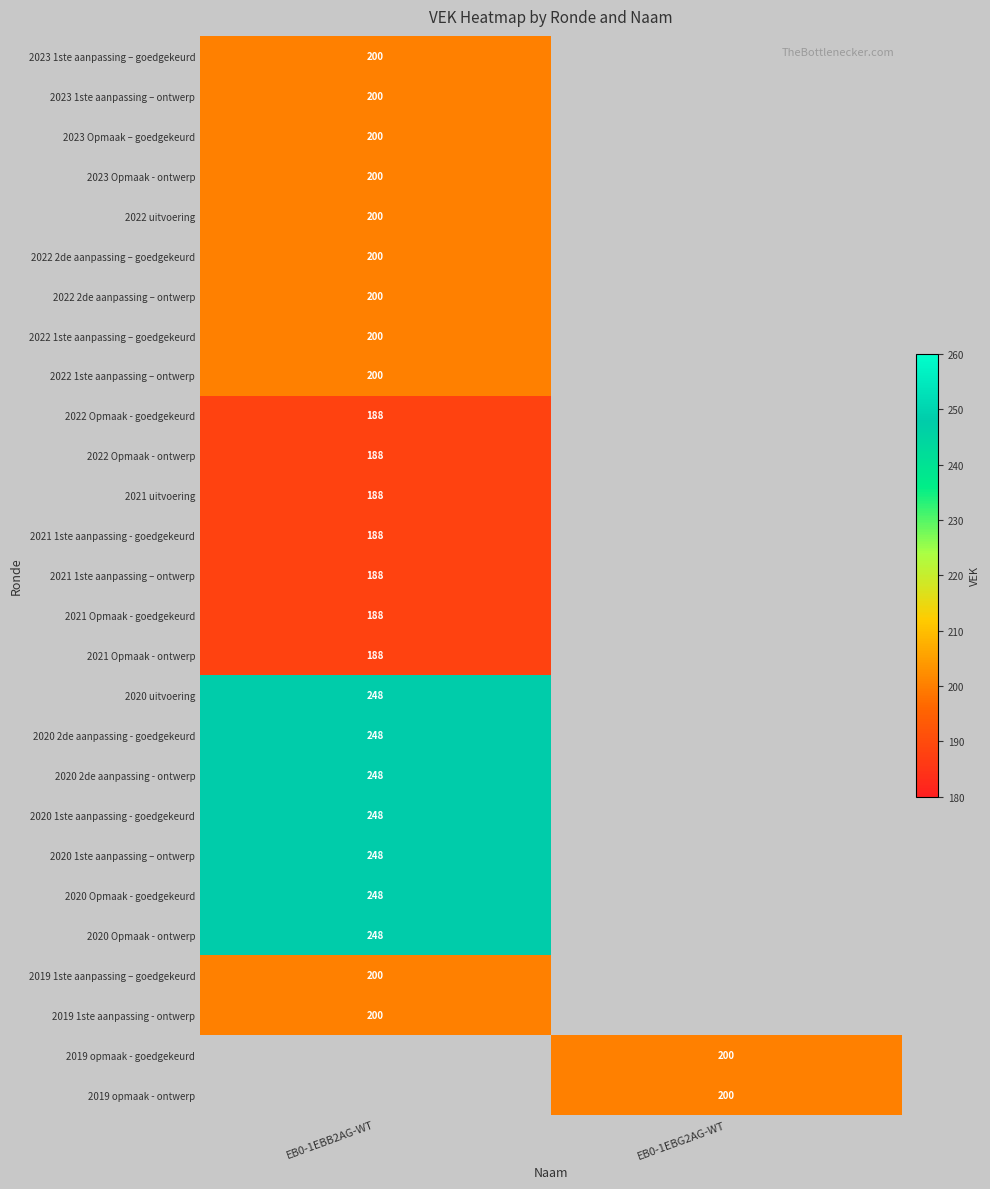

The value of 2020 1ste aanpassing - goedgekeurd at EB0-1EBB2AG-WT is 140. True or false?

False